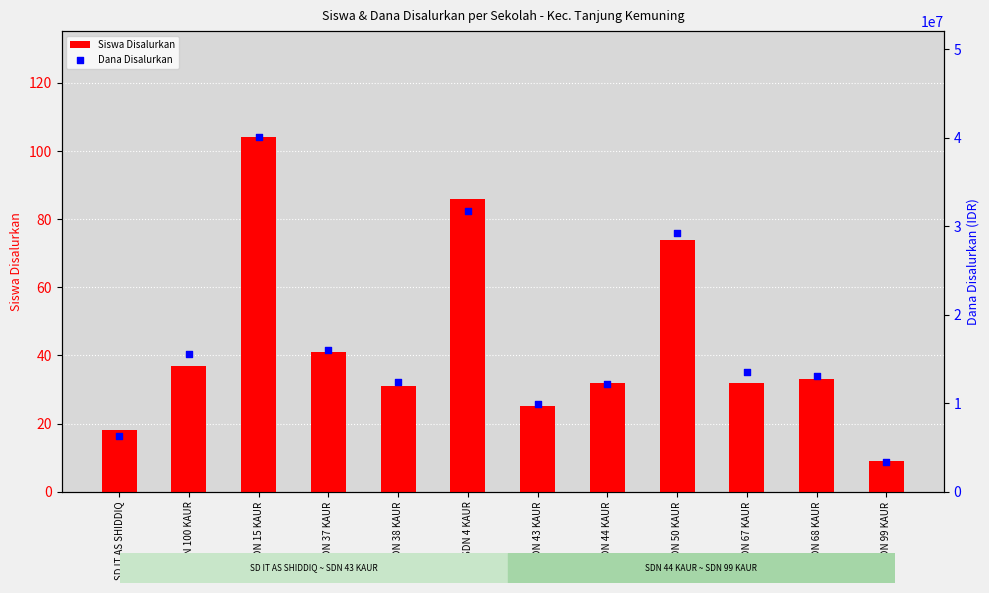

At how many categories does at least one series exceed 29950534?

2